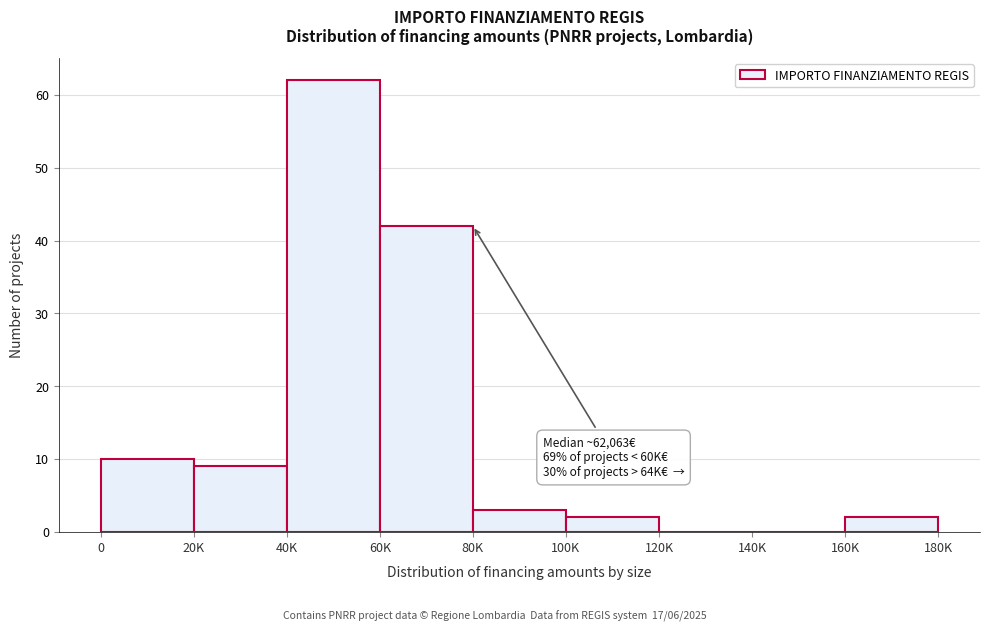

Reading right to left, extract all data points from this chart.

160K=2	140K=0	120K=0	100K=2	80K=3	60K=42	40K=62	20K=9	0=10